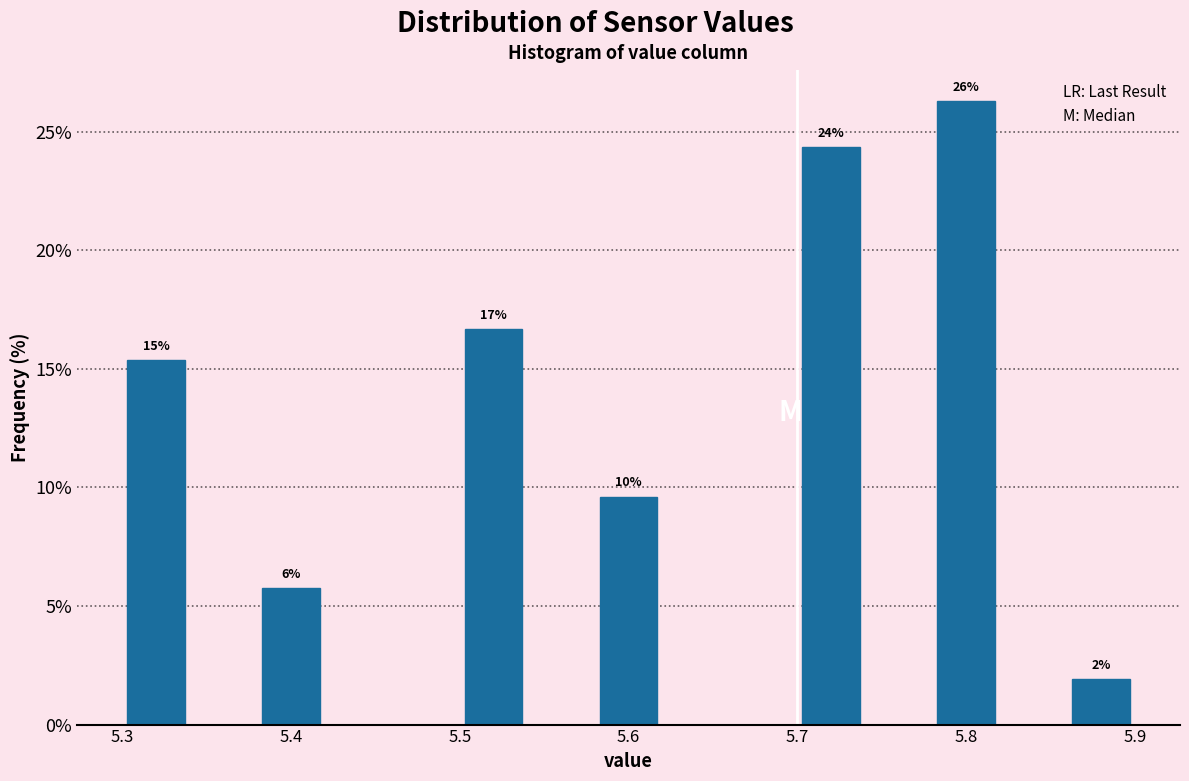

Over which range of the x-axis is the bar tallest?

5.78 to 5.82